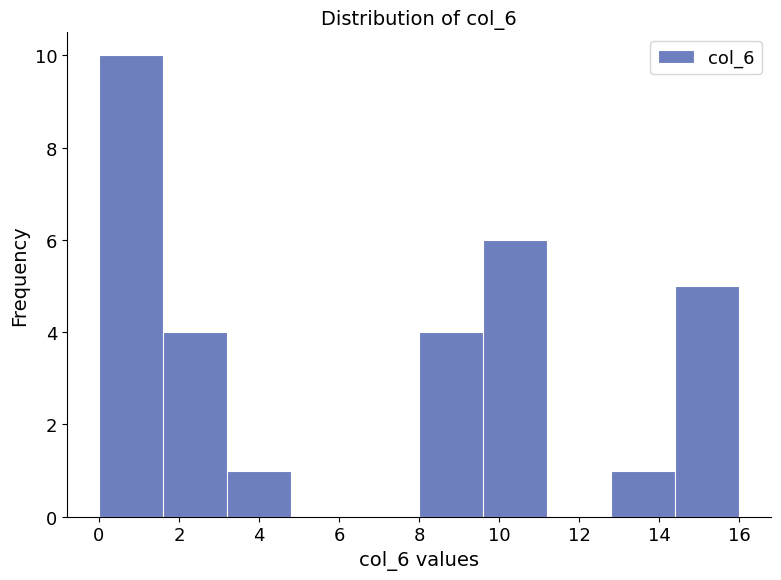

Reading left to right, list every bar in this chart as the range it spans on the x-axis followed by its height. The values are not printed on the chart, so give them approximately, as read against the axis.

0.0 to 1.6: 10
1.6 to 3.2: 4
3.2 to 4.8: 1
4.8 to 6.4: 0
6.4 to 8.0: 0
8.0 to 9.6: 4
9.6 to 11.2: 6
11.2 to 12.8: 0
12.8 to 14.4: 1
14.4 to 16.0: 5